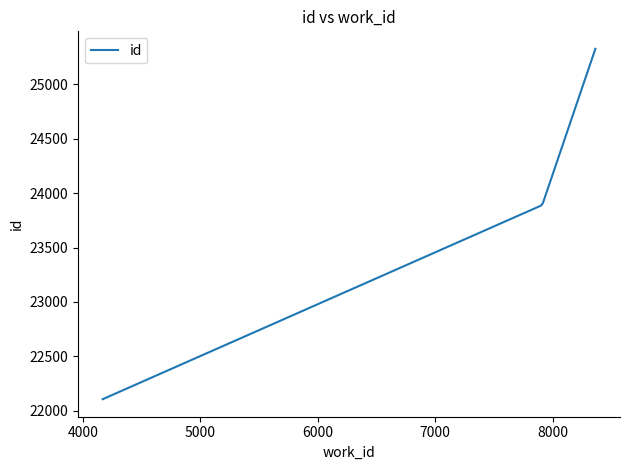

What is the average value?

23837